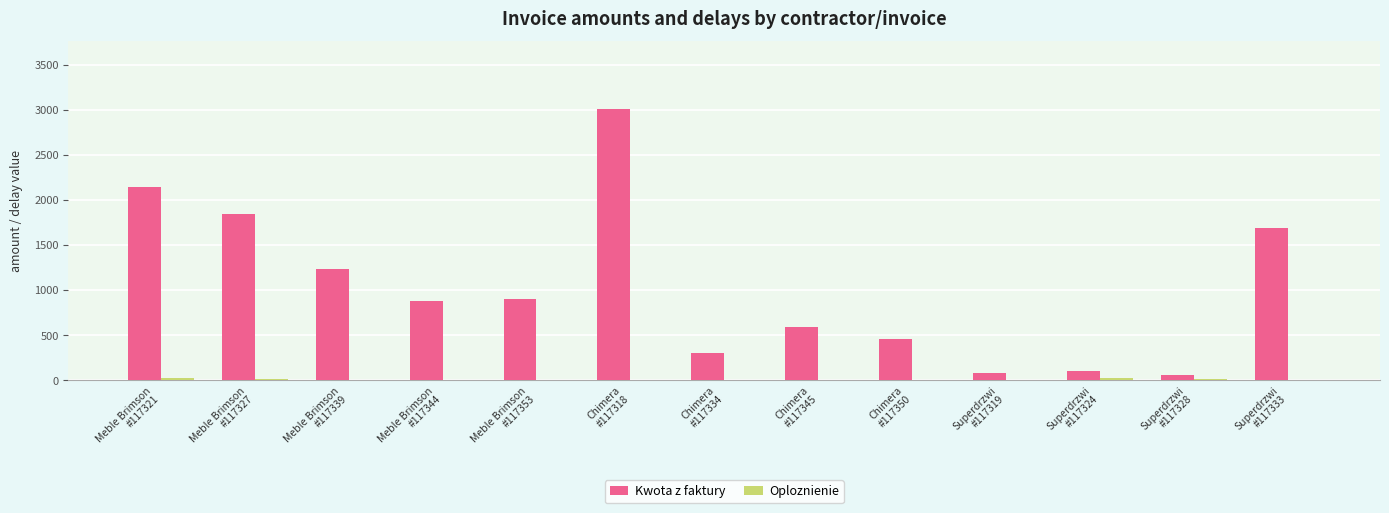

What is the greatest value displayed?

3005.1